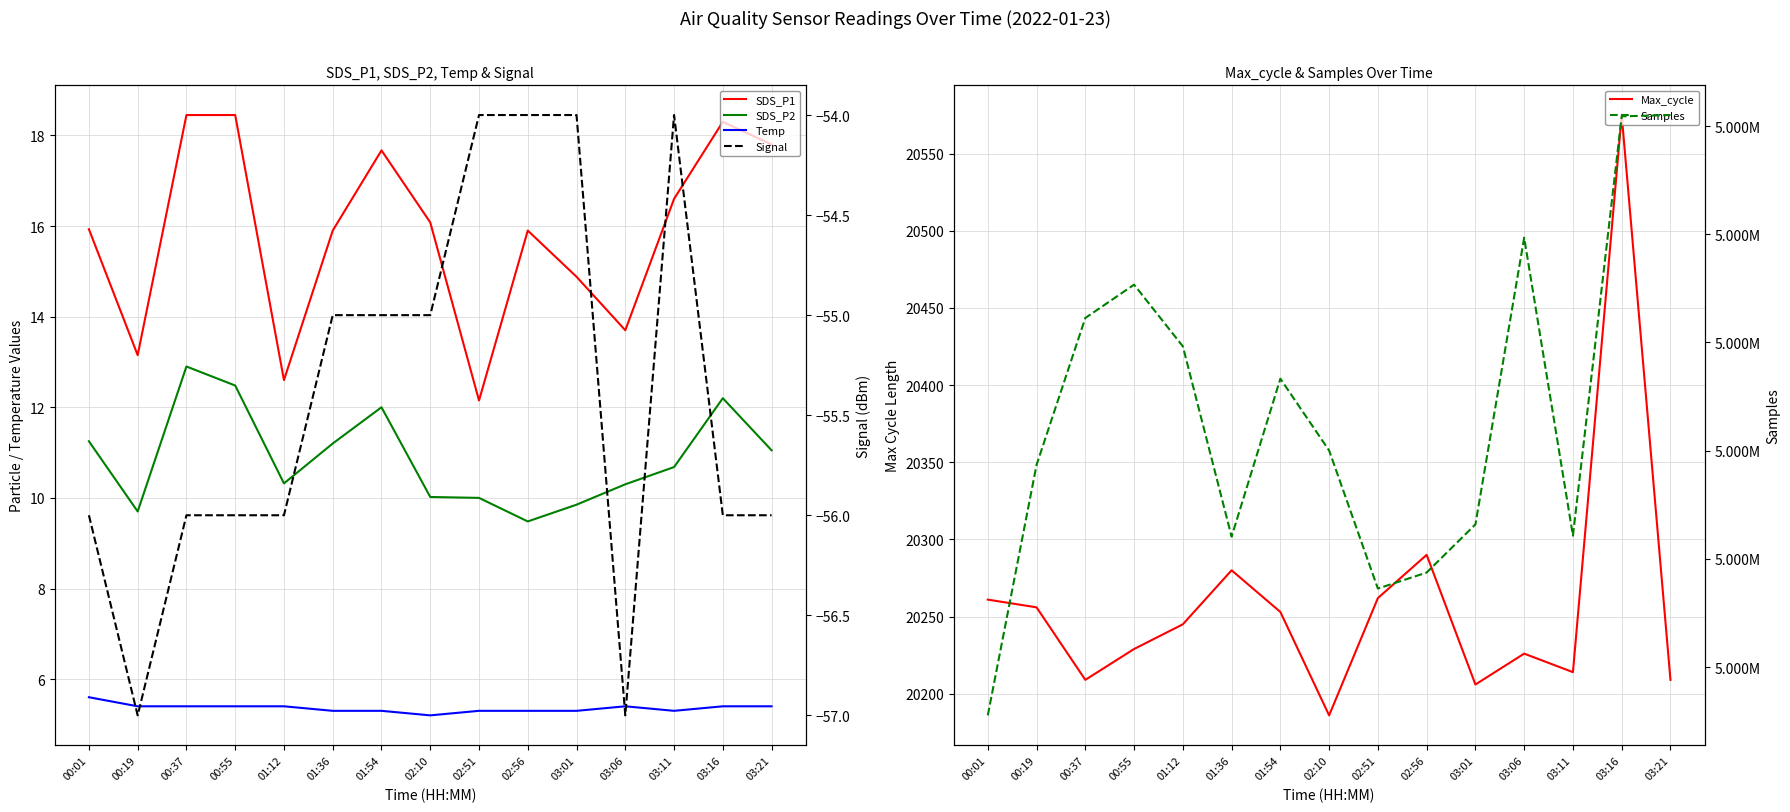

At which category does Signal reach its first local peak?

03:11